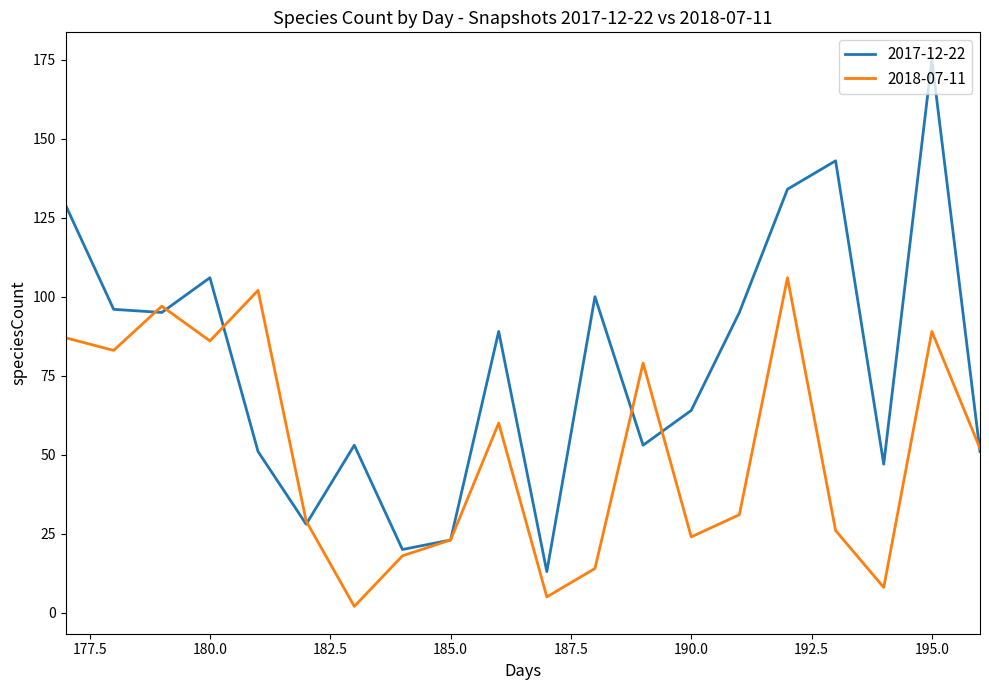

What is the maximum value shown in the chart?

175